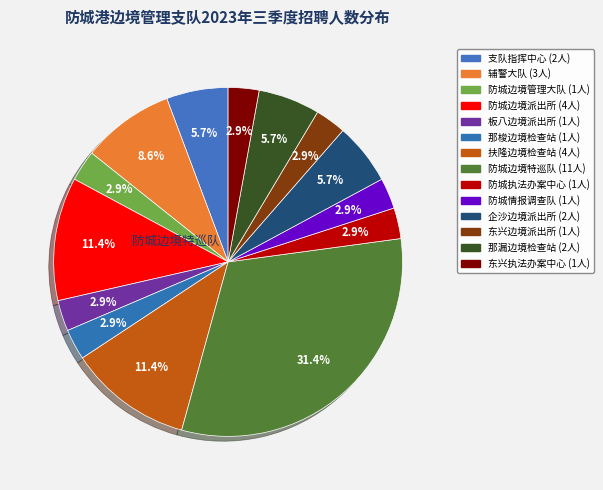

Which category has the biggest portion of the pie?

防城边境特巡队